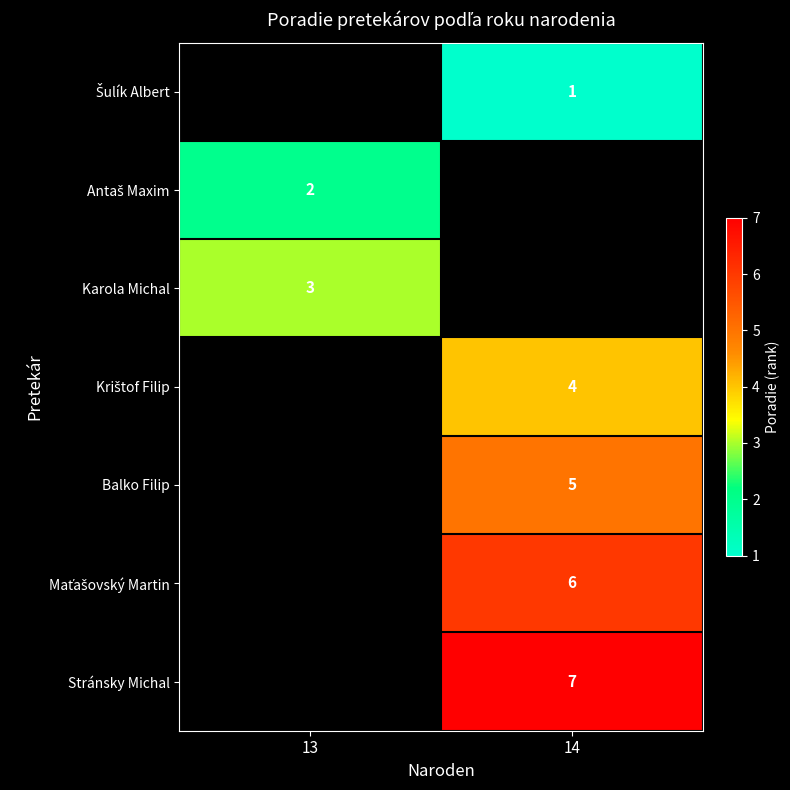

Which label corresponds to the smallest value in the chart?

14